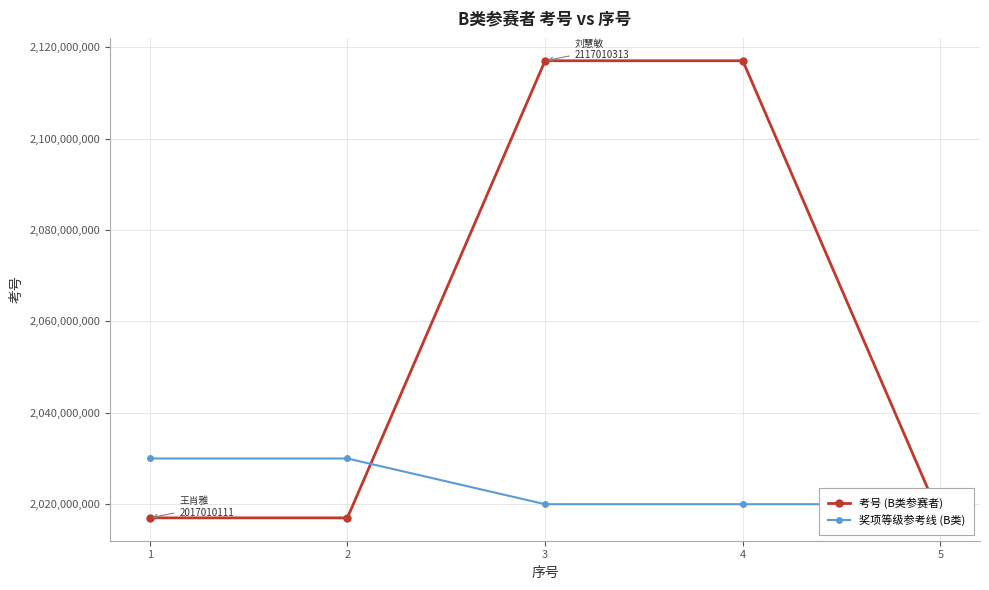

How many intersections are there between 考号 (B类参赛者) and 奖项等级参考线 (B类)?

2